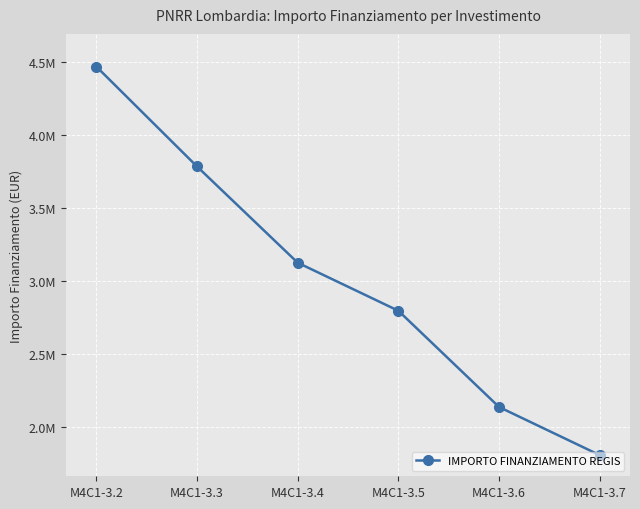

Where is the data nearest to the value 3140077?

M4C1-3.4